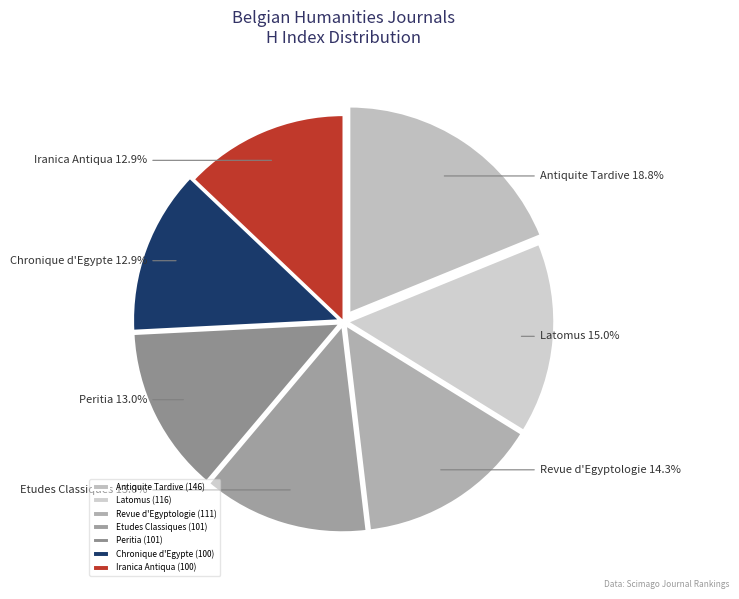

What percentage is the Etudes Classiques slice, to the nearest percent?

13%